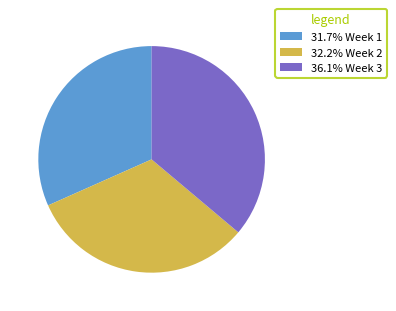

Is the sum of 32.2% Week 2 and 31.7% Week 1 greater than half?

Yes